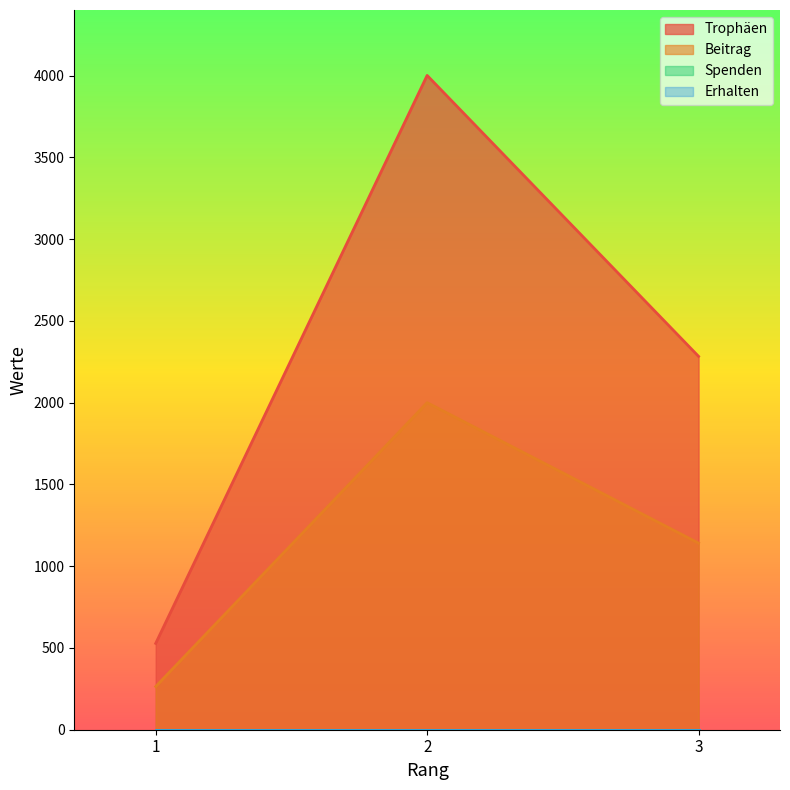

Which series has the largest range (max minus min)?

Trophäen